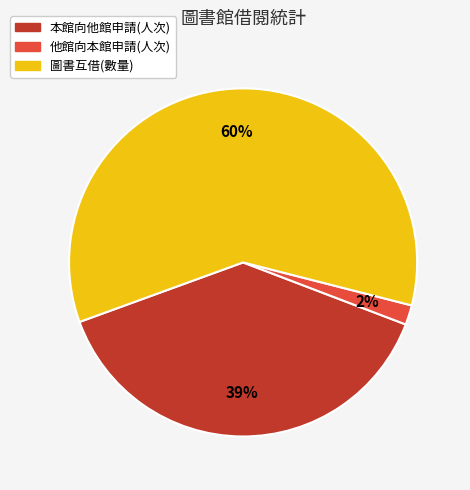

The 他館向本館申請(人次) slice represents 2% of the pie. True or false?

True